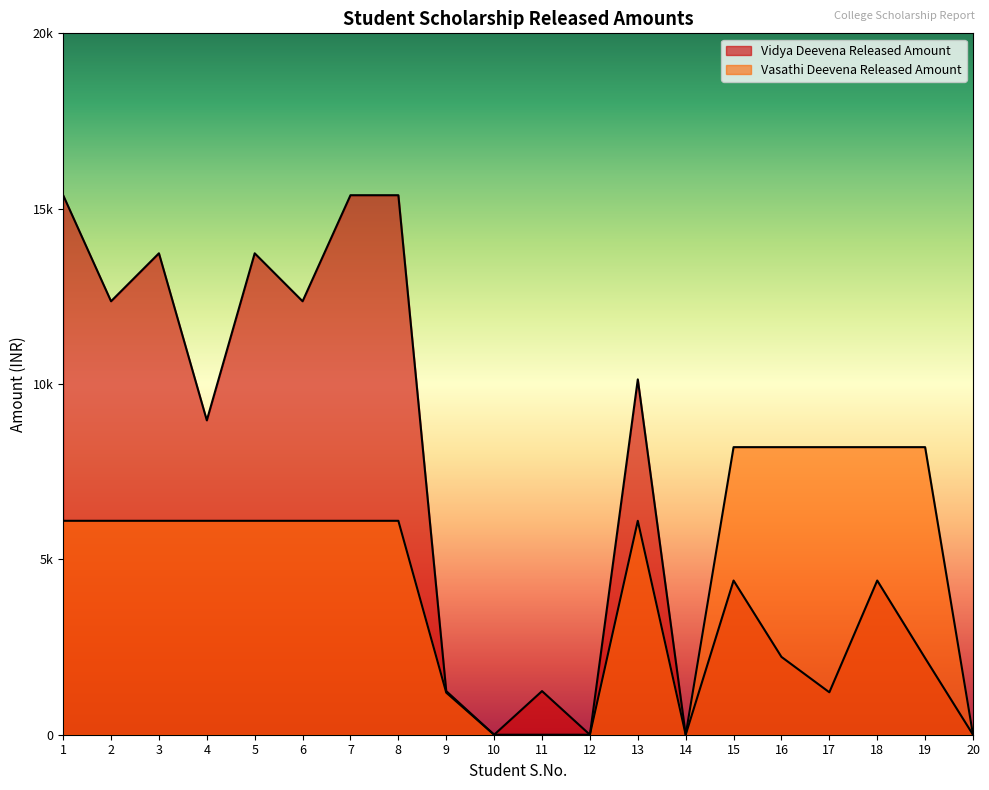

At which label does Vidya Deevena Released Amount first exceed 4397?

1